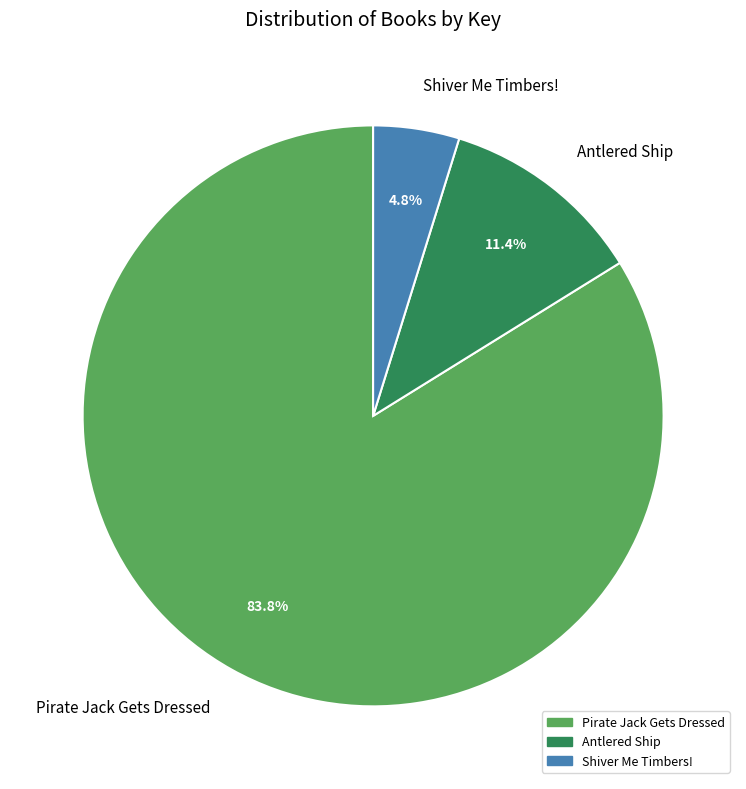

True or false: Antlered Ship accounts for 3% of the total.

False